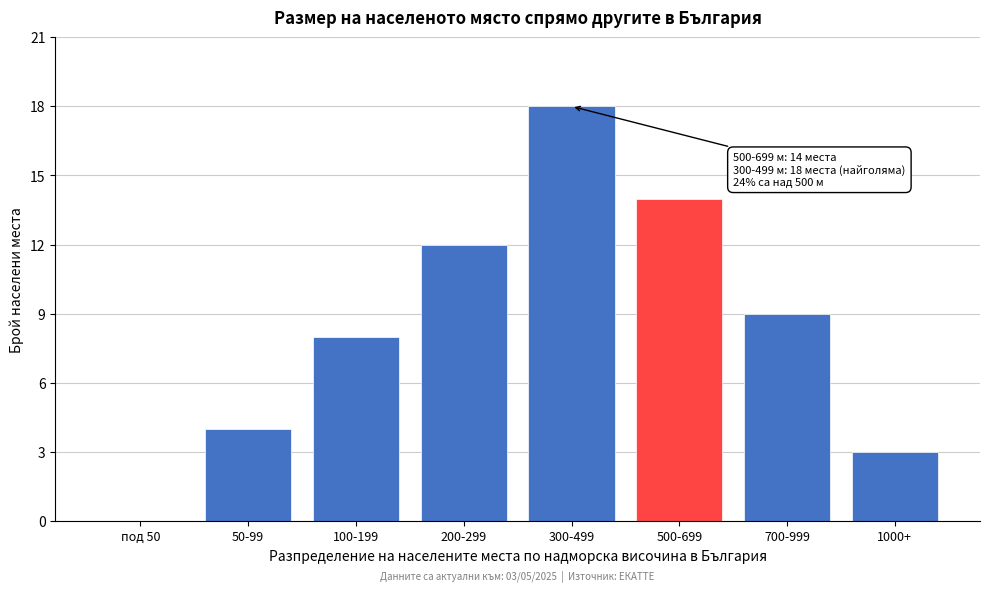

Reading left to right, transcribe all the data shown in this chart.

под 50=0	50-99=4	100-199=8	200-299=12	300-499=18	500-699=14	700-999=9	1000+=3